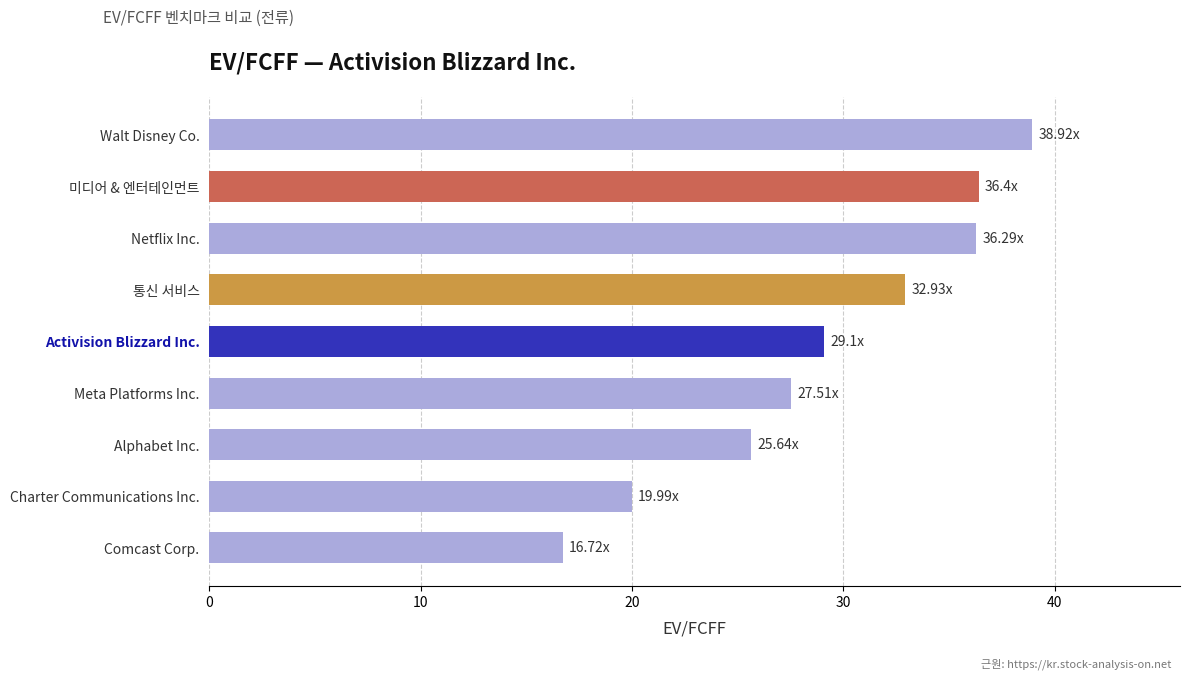

What is the difference between the second highest and second lowest values?

16.4